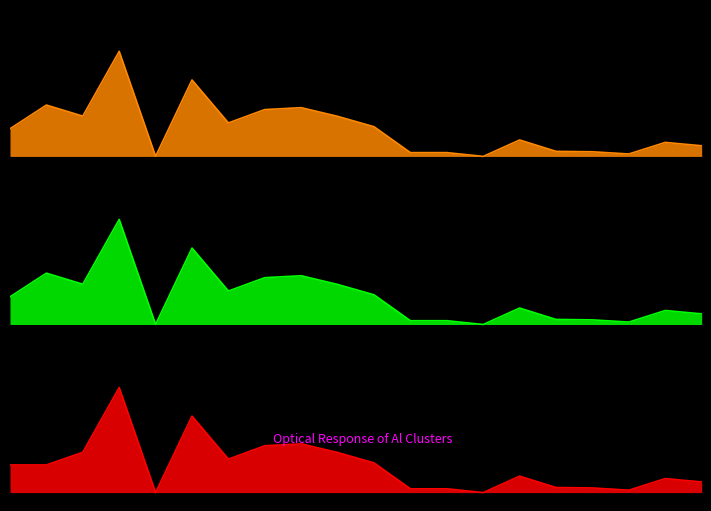

At which category is the sum across all series the highest?

4